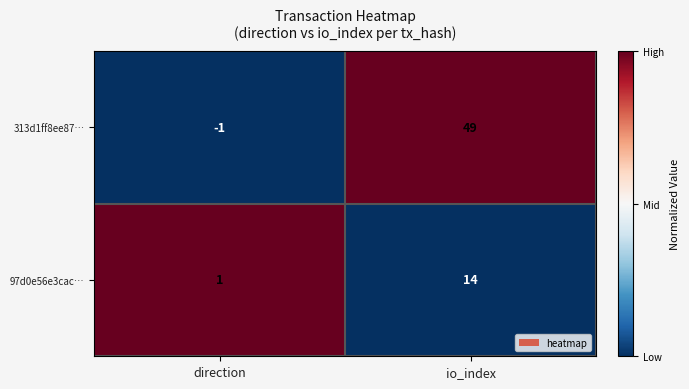

The value of 97d0e56e3cac… at direction is 0. True or false?

False